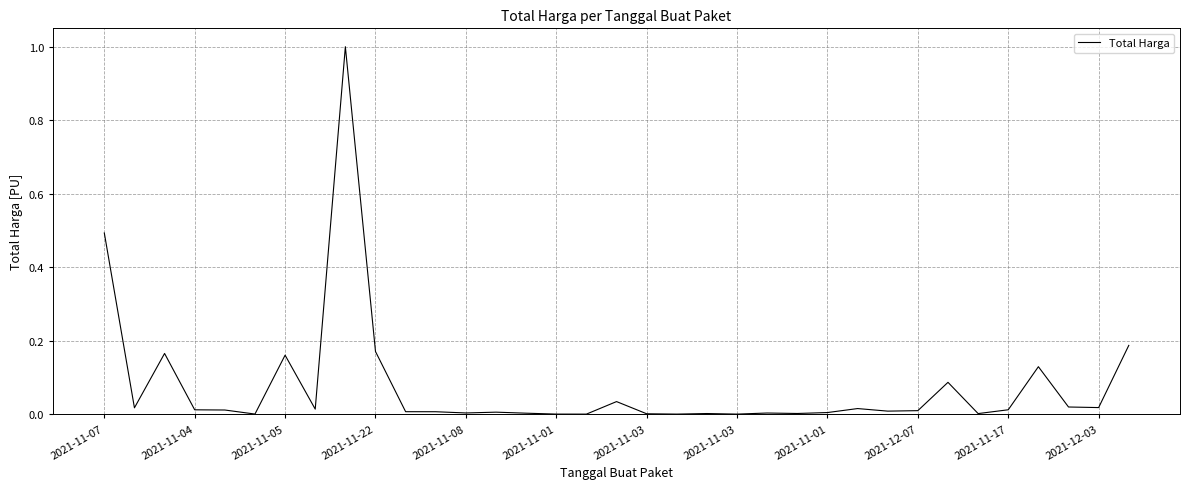

What is the maximum value shown in the chart?

1.0